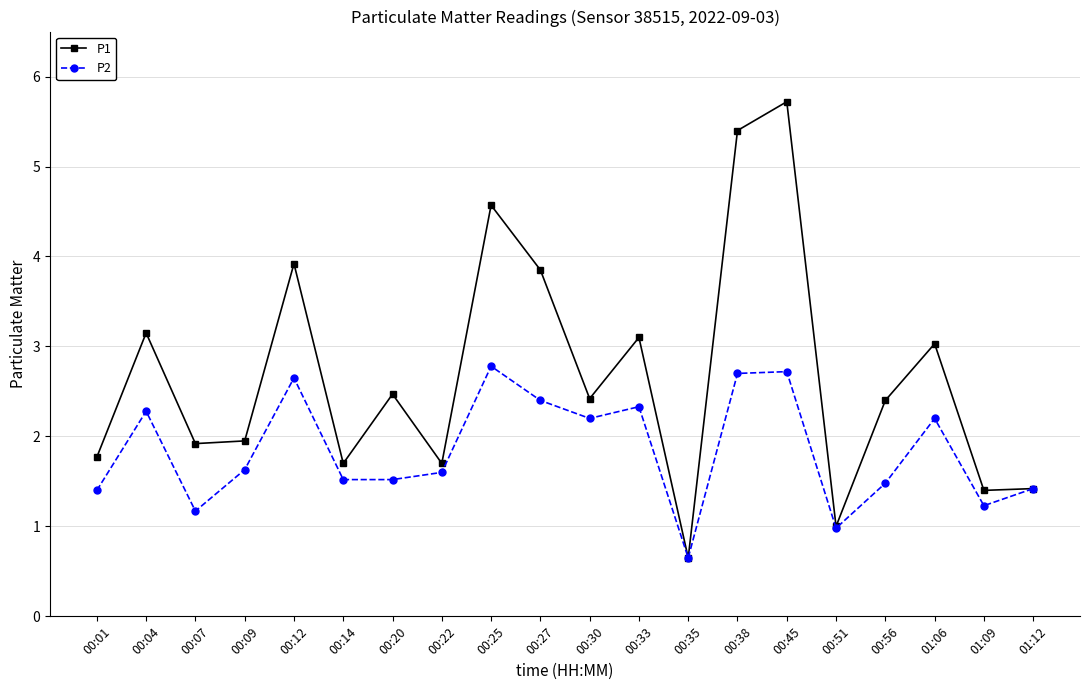

What value does the P1 series have at 00:22?

1.7